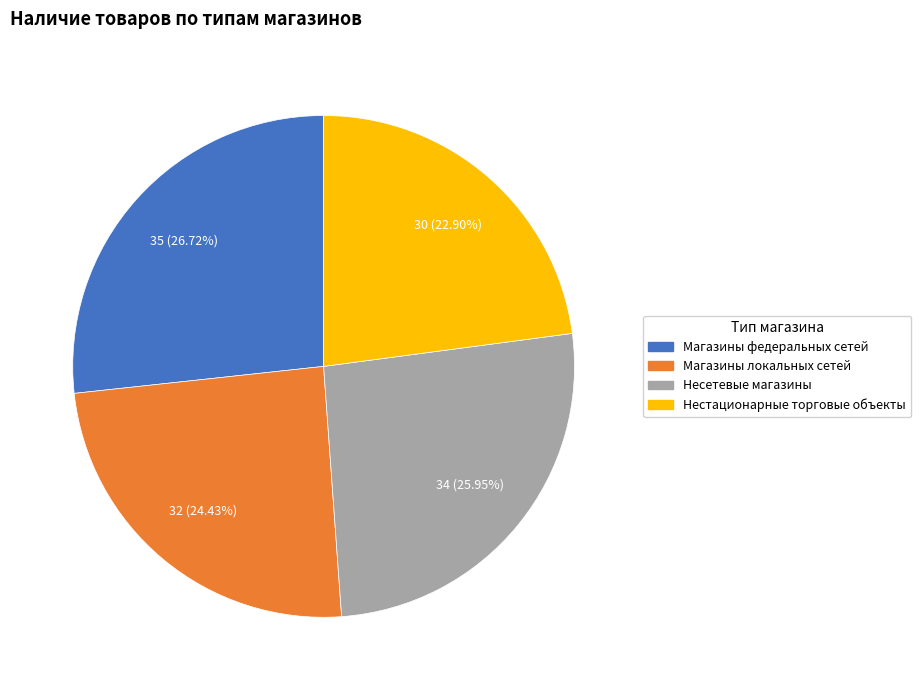

Does any single category account for the majority?

No